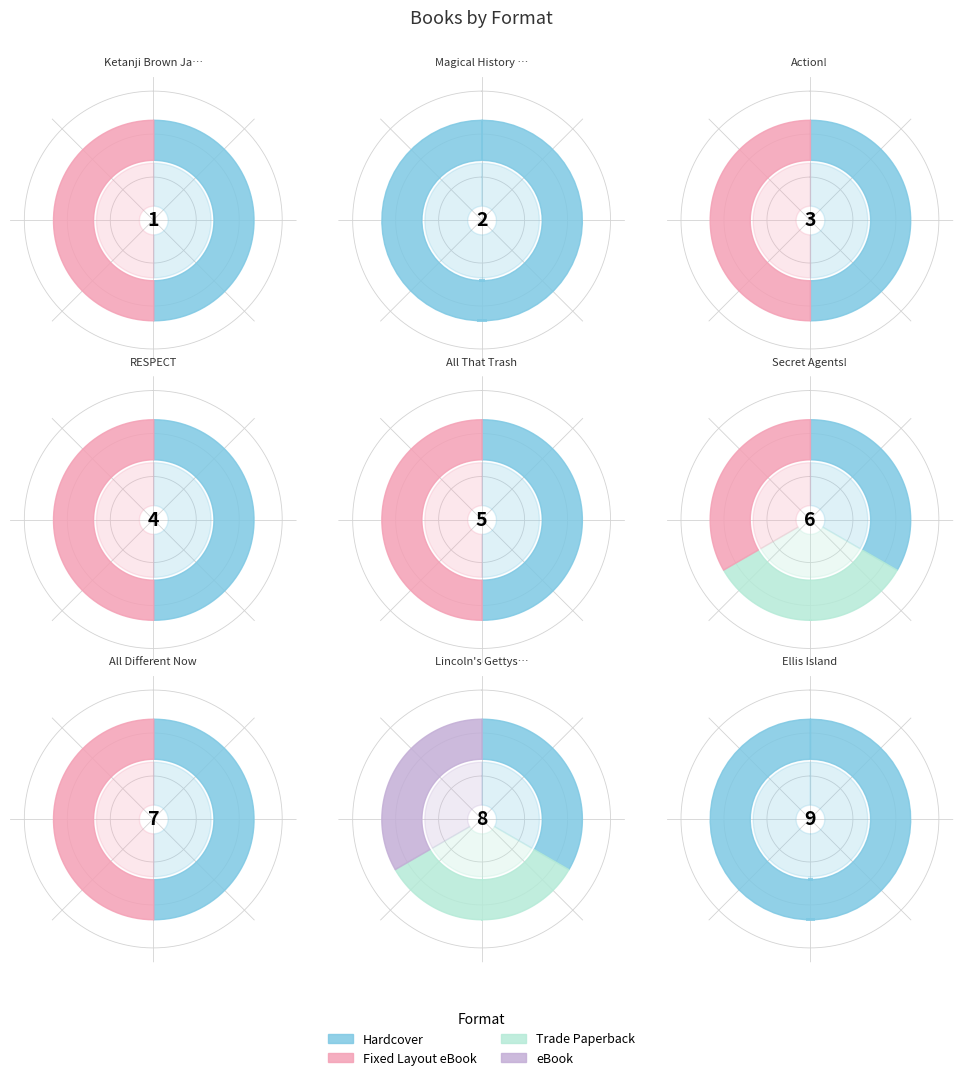

To the nearest percent, what portion does 1 represent?

4%